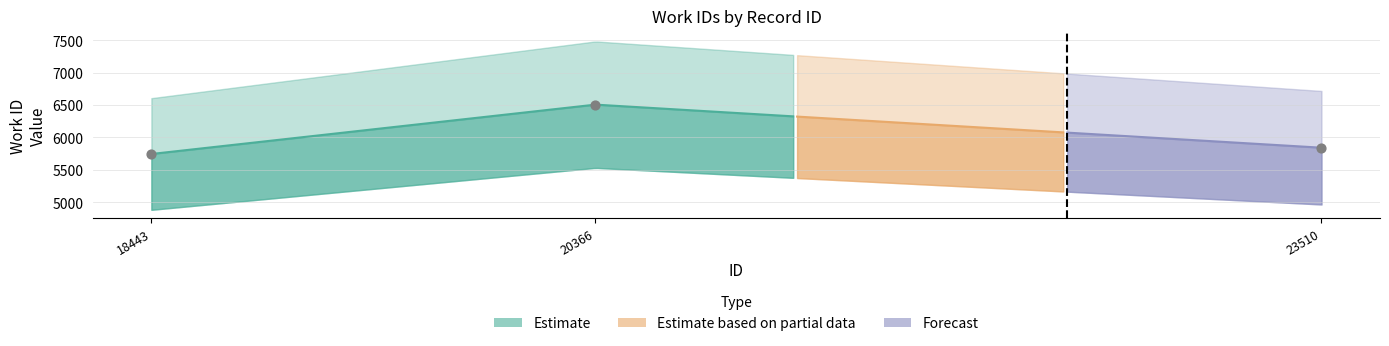

Between 23510 and 18443, which is larger?

23510